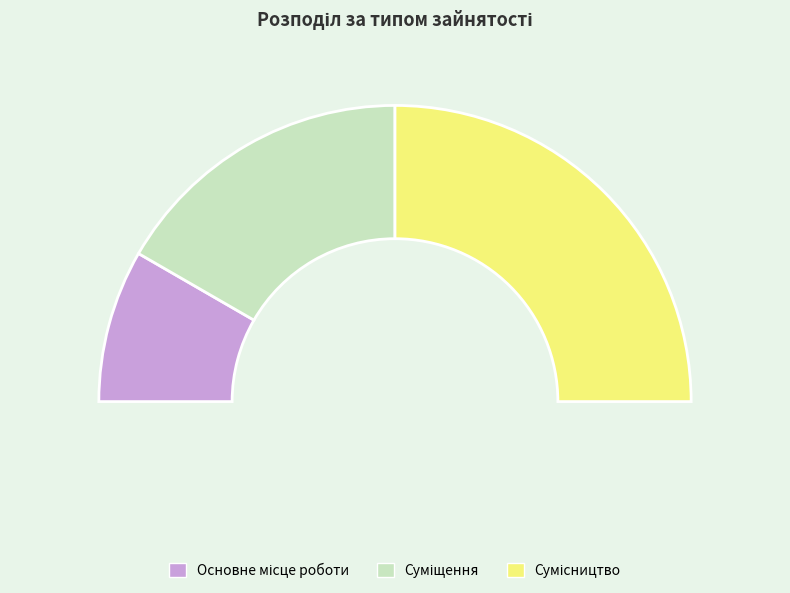

To the nearest percent, what percentage of the pie is Основне місце роботи?

17%